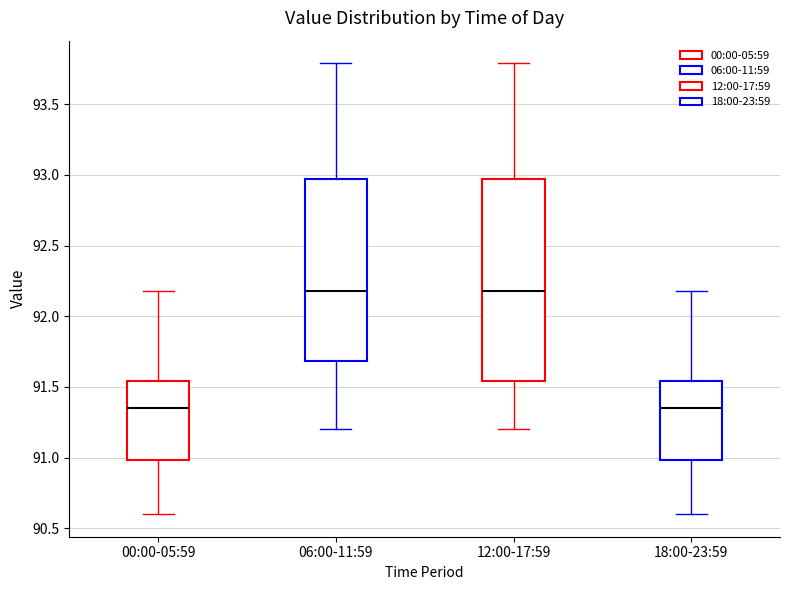

Comparing the boxes themselves (not the whiskers), which one is the tallest?

12:00-17:59